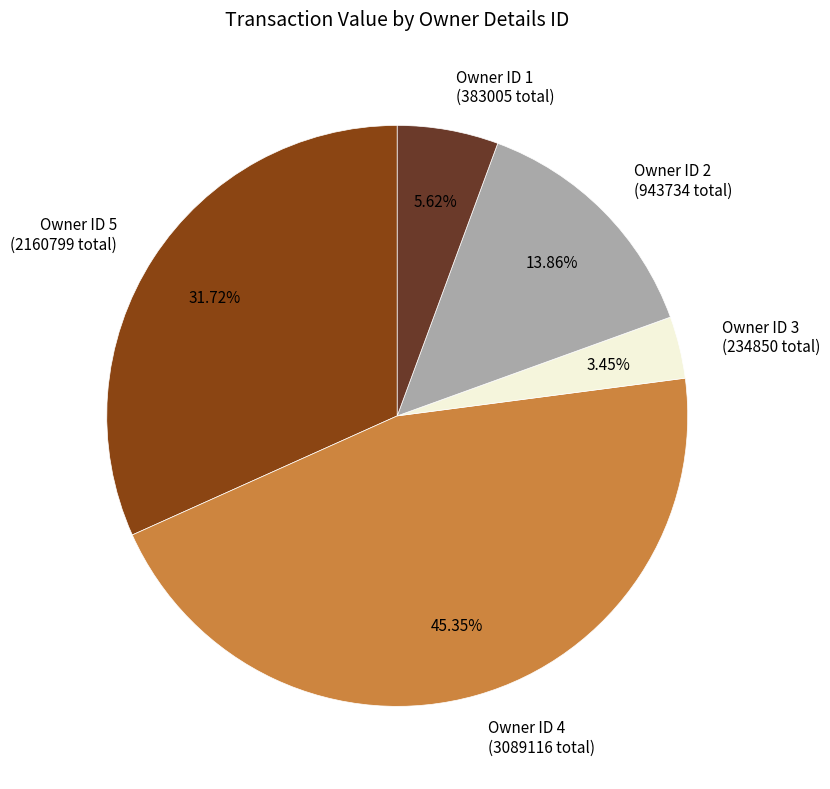

What is the smallest slice in the pie chart?

Owner ID 3 (234850 total)